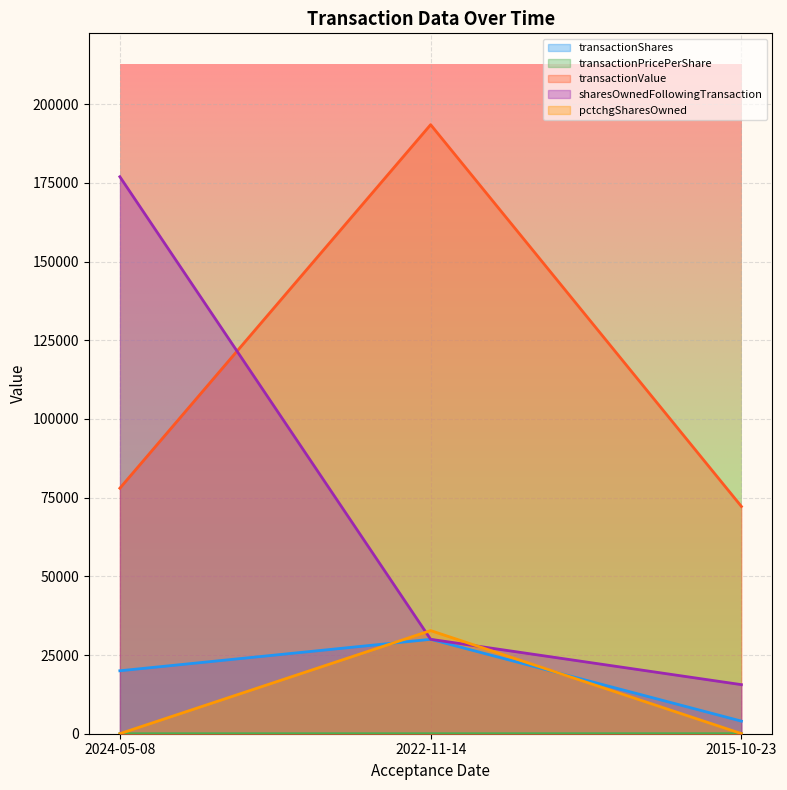

How many distinct data groups are displayed?

5